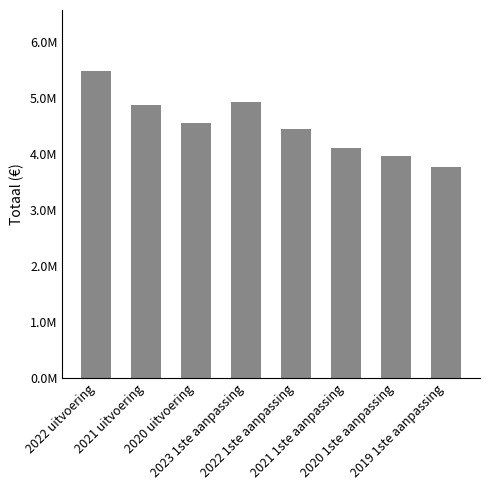

The value at 2021 uitvoering is 4865501. True or false?

True